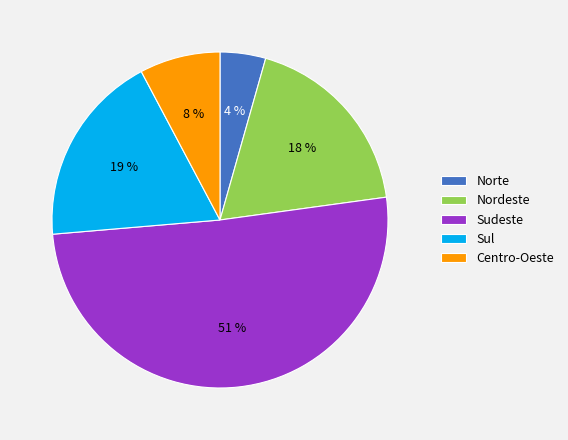

The Sudeste slice represents 60% of the pie. True or false?

False